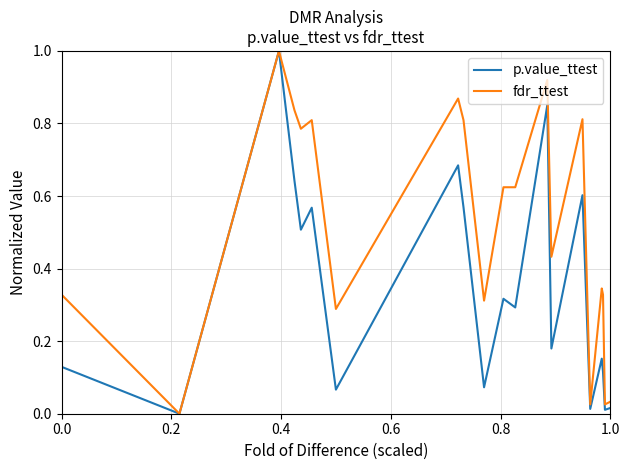

Rank the series by their average value, from highest to lowest.

fdr_ttest, p.value_ttest